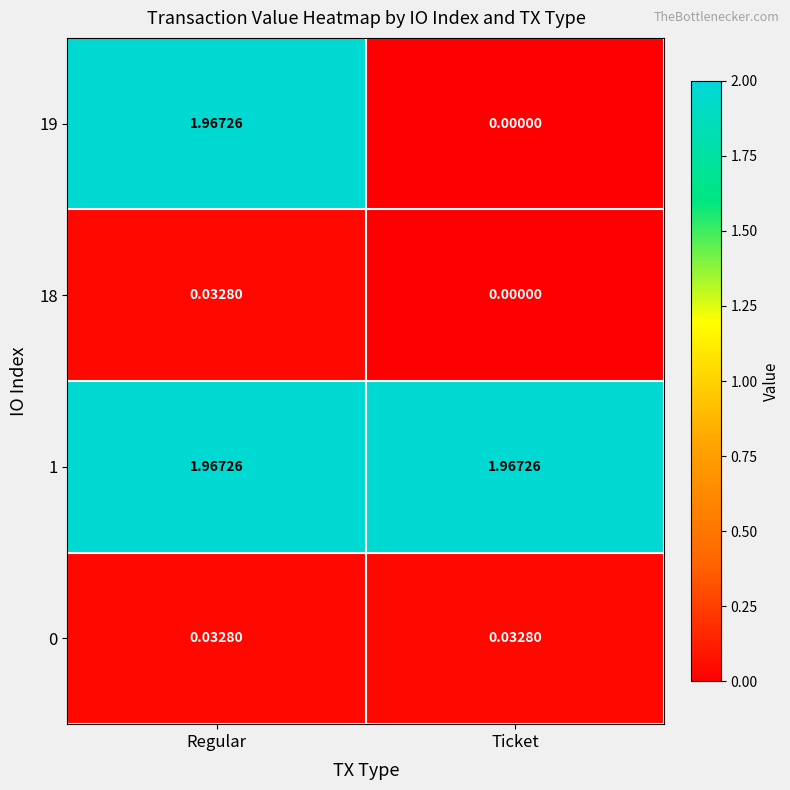

At which label does 18 reach its minimum?

Ticket